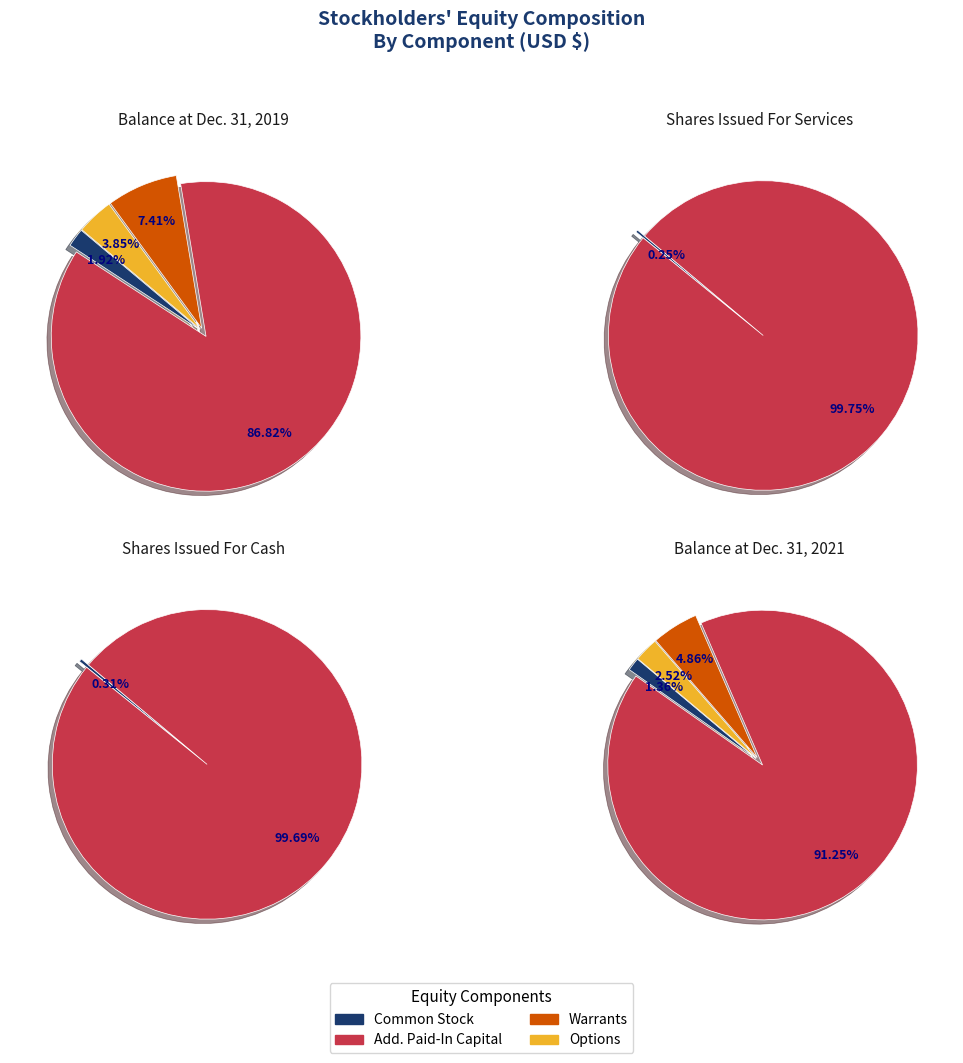

Do Balance at Dec. 31, 2019 and Balance at Dec. 31, 2021 together represent more than half of the pie?

Yes